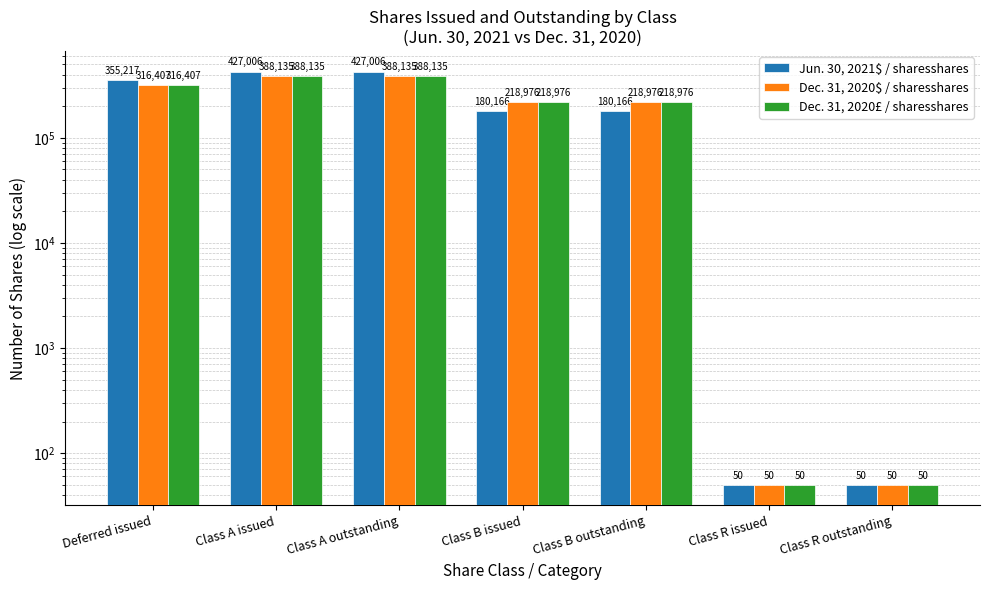

List the series in order of their peak value, lowest first.

Dec. 31, 2020$ / sharesshares, Dec. 31, 2020£ / sharesshares, Jun. 30, 2021$ / sharesshares